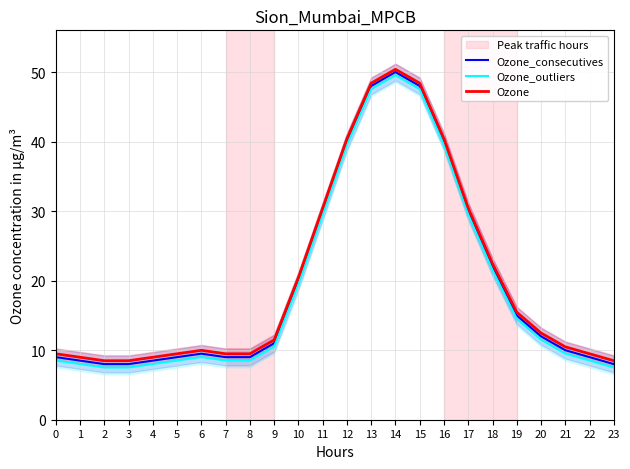

How many categories are shown in the chart?

24